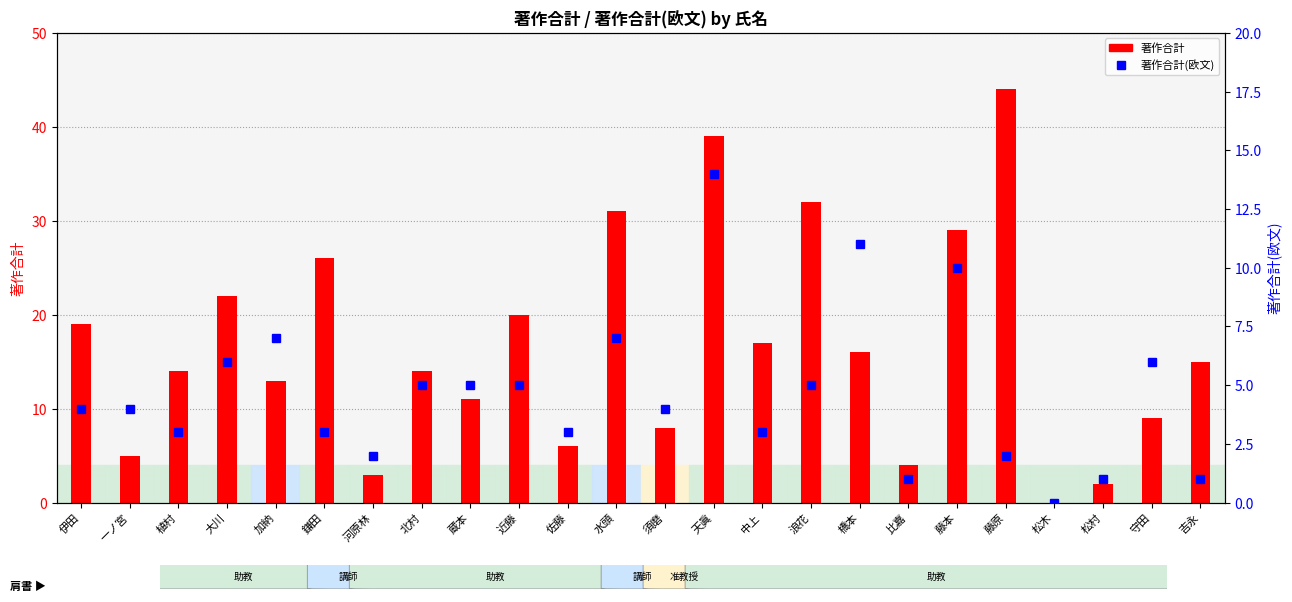

What is the difference between the highest and lowest values at 河原林?

1